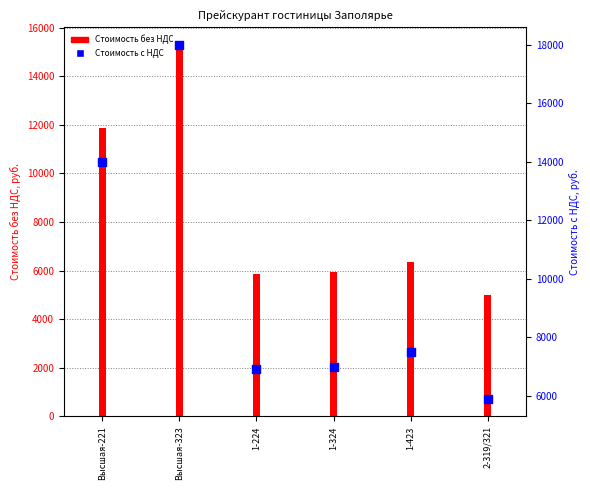

What is the total value across all series at 1-423?

13855.9